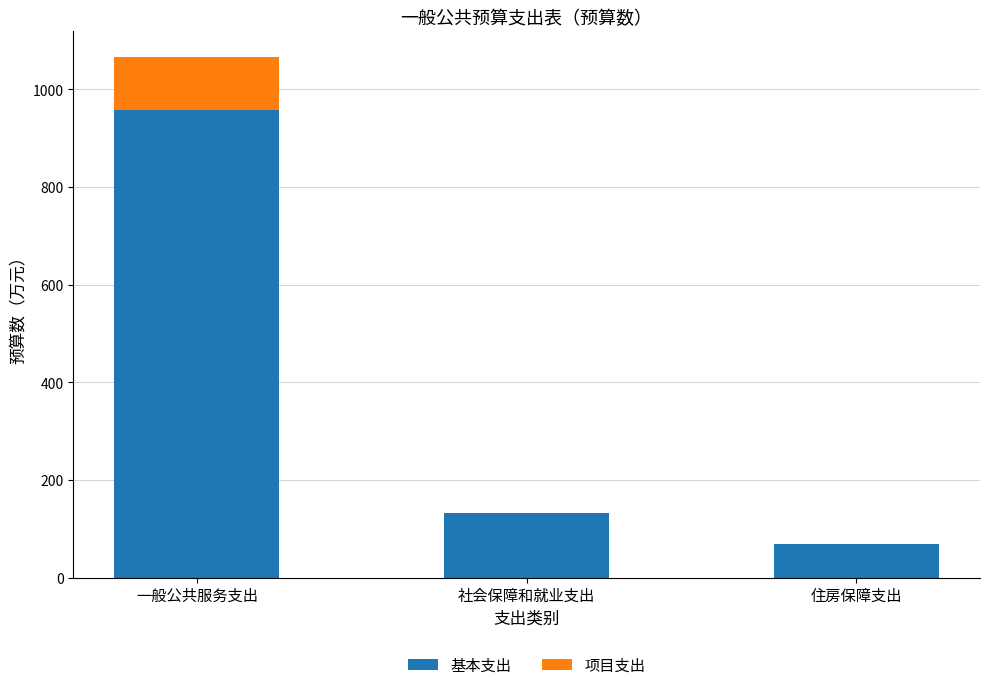

At which category is the sum across all series the highest?

一般公共服务支出